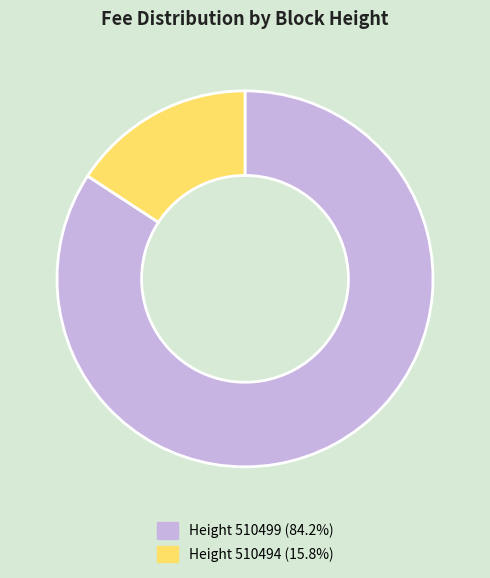

Is Height 510494 (15.8%) the majority of the pie?

No